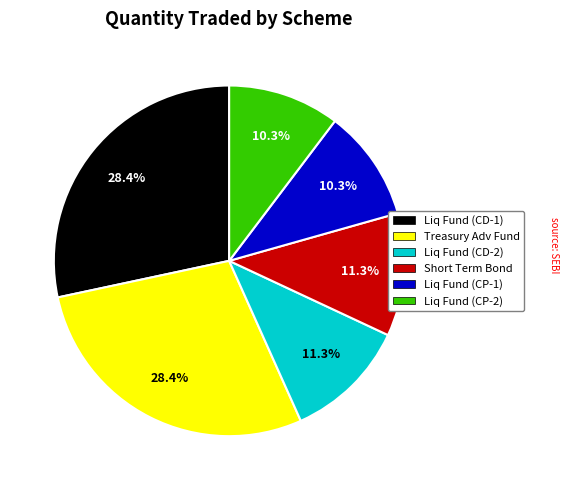

Is there any slice that represents more than half of the pie?

No